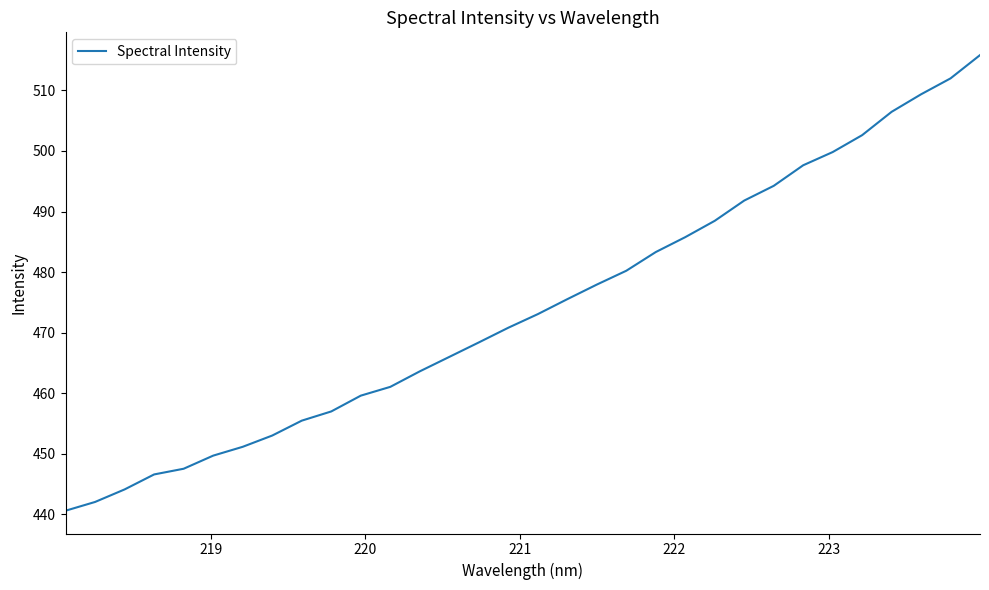

What is the average value?

474.1